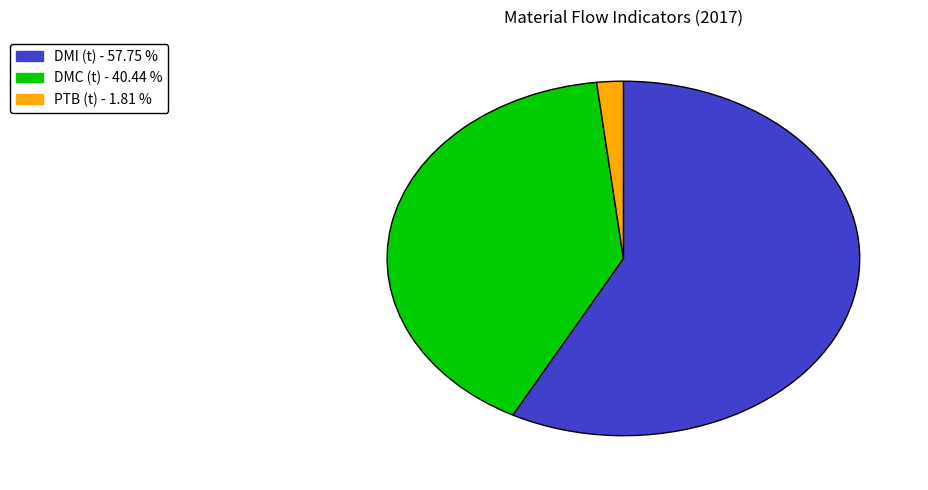

How many segments does this pie chart have?

3